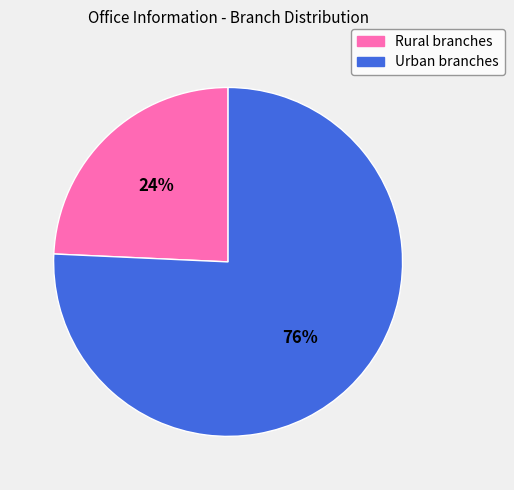

What percentage is the Urban branches slice, to the nearest percent?

76%